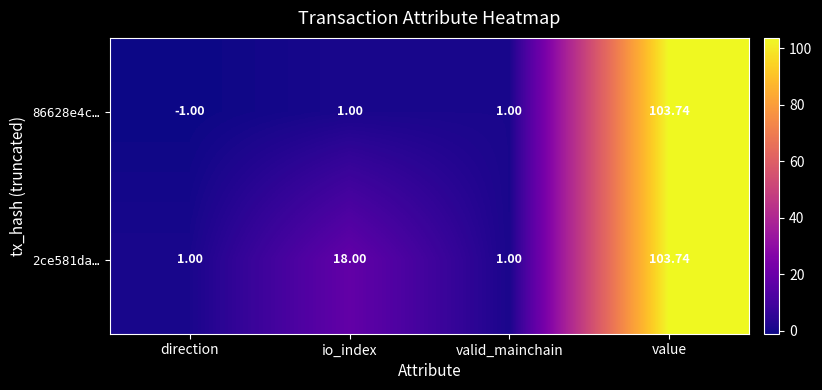

At which label is 2ce581da… closest to 52?

io_index